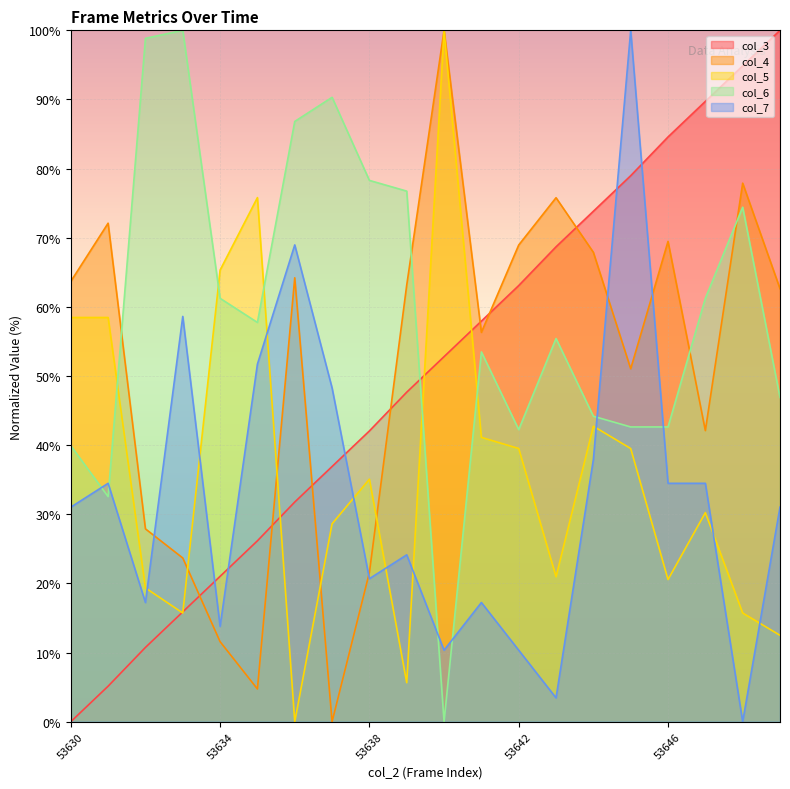

What is the total value across all series at 53642?

224.1